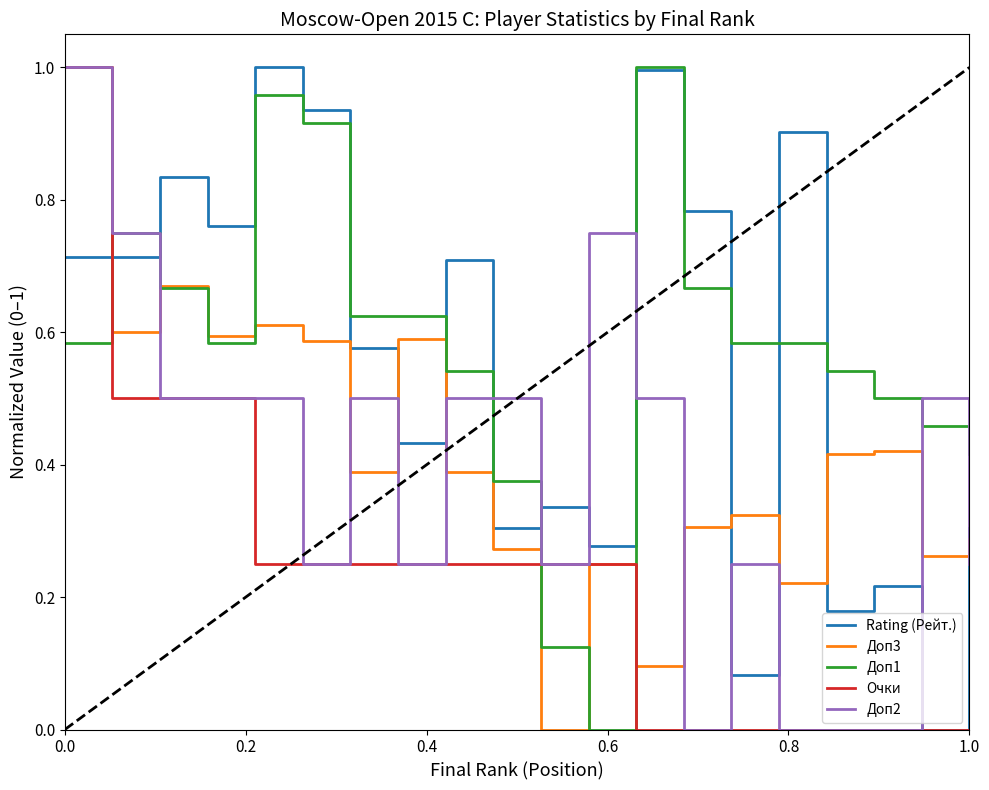

True or false: Доп3 has more than 1 points higher than both neighbors.

True